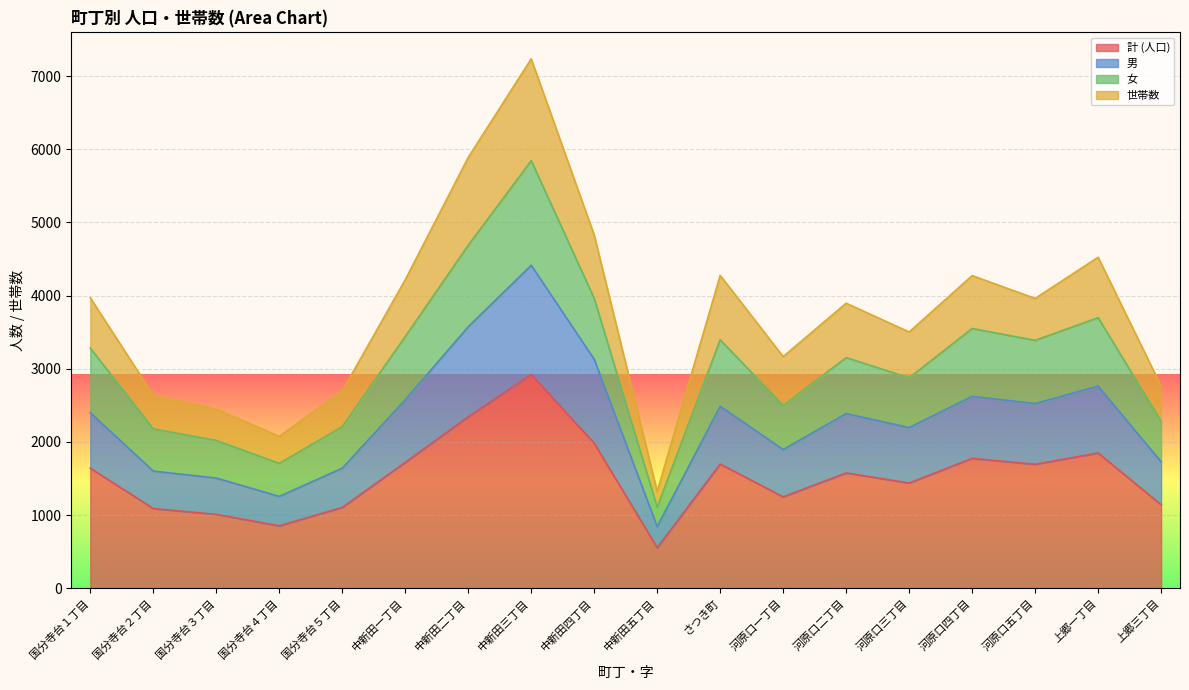

Is the value of 女 at 国分寺台２丁目 greater than the value of 男 at さつき町?

No